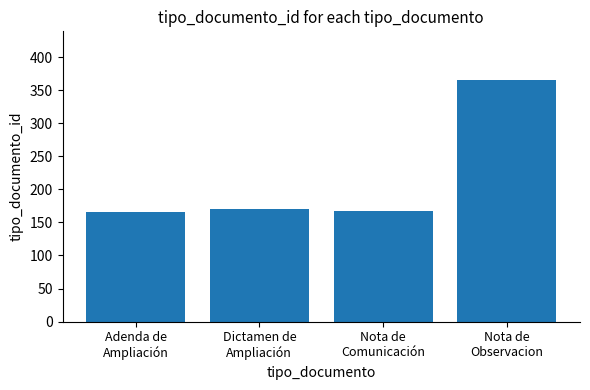

What position from the left is Nota de
Comunicación?

3